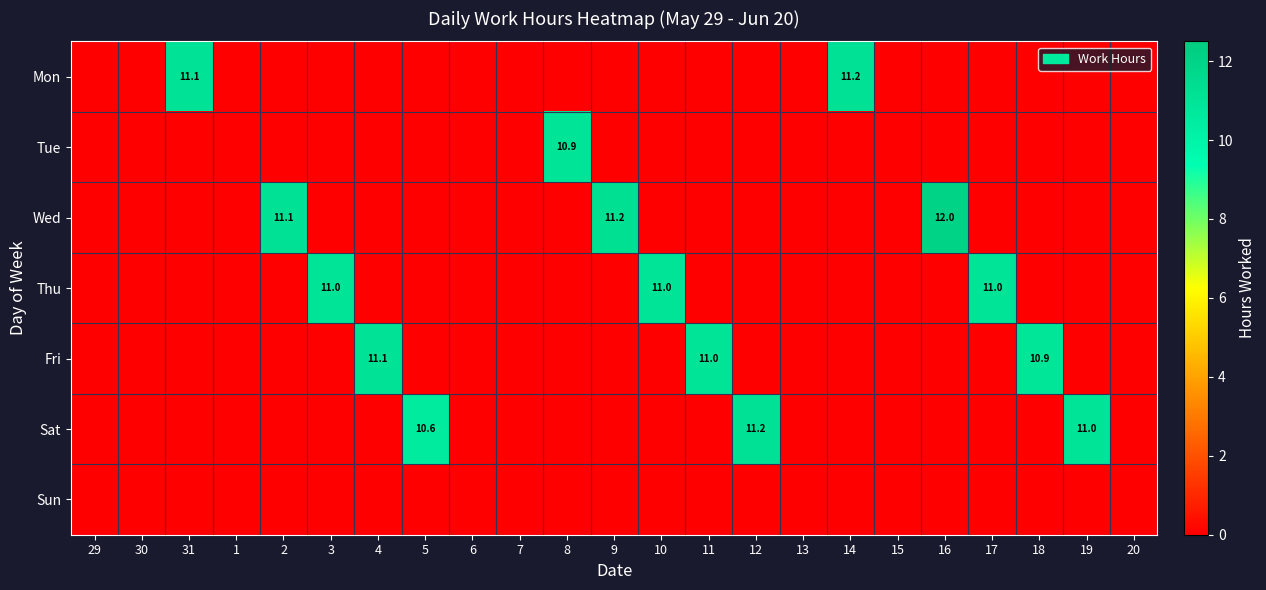

Which has a higher value, 3 or 29?

3